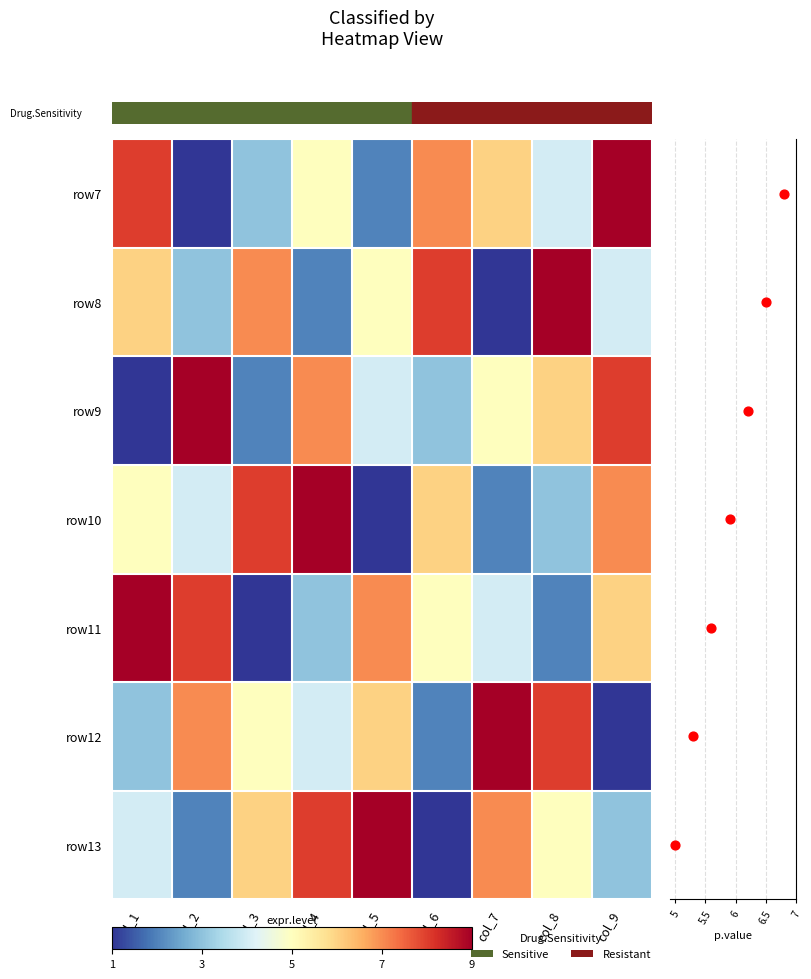

At how many categories does at least one series exceed 7?

9